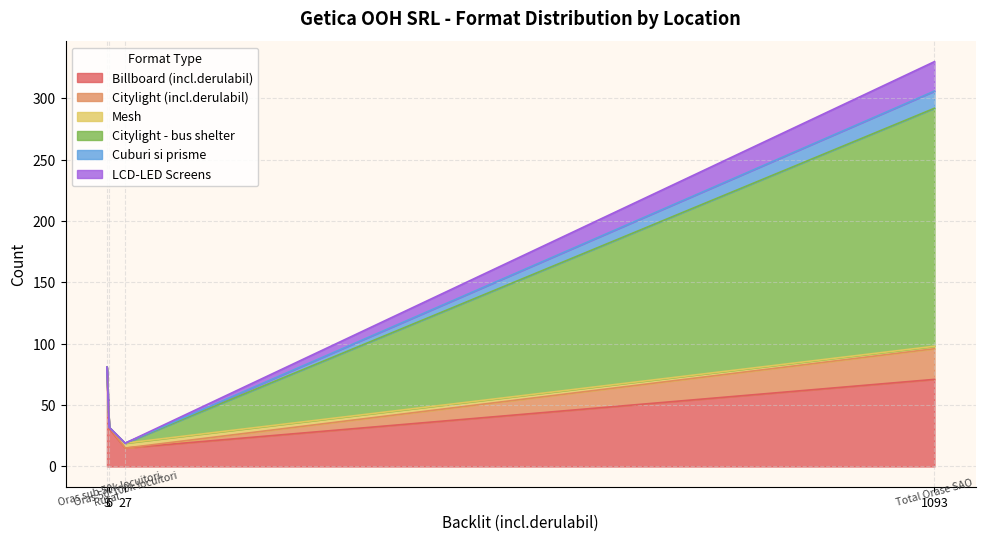

Which series has the largest total across all categories?

Billboard (incl.derulabil)